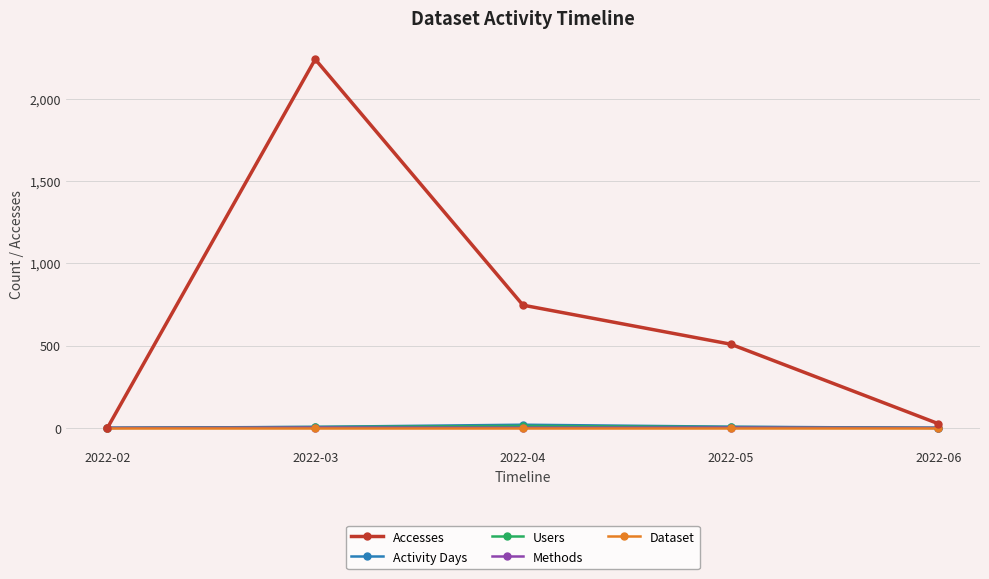

At which category is the sum across all series the highest?

2022-03